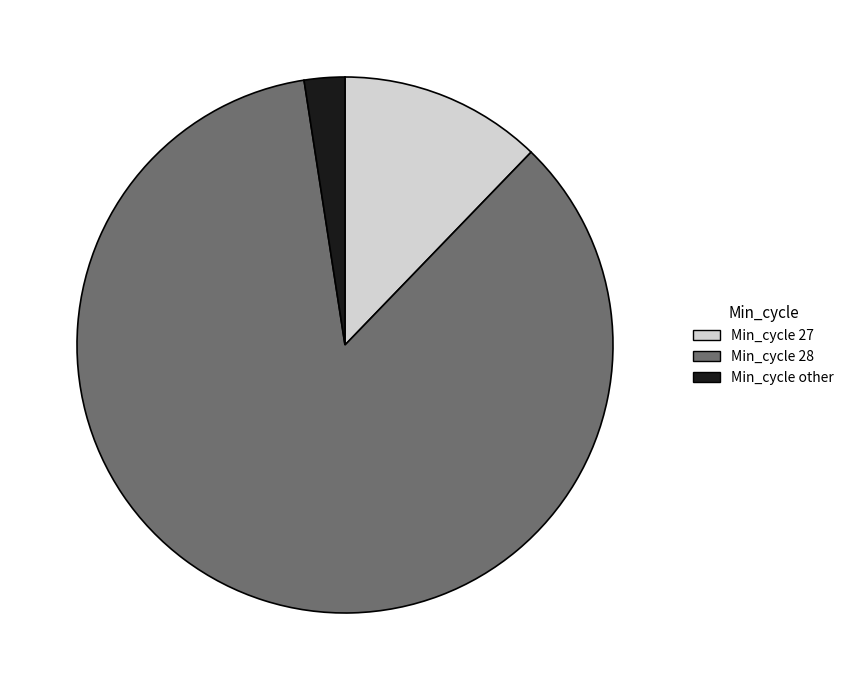

Does any single category account for the majority?

Yes